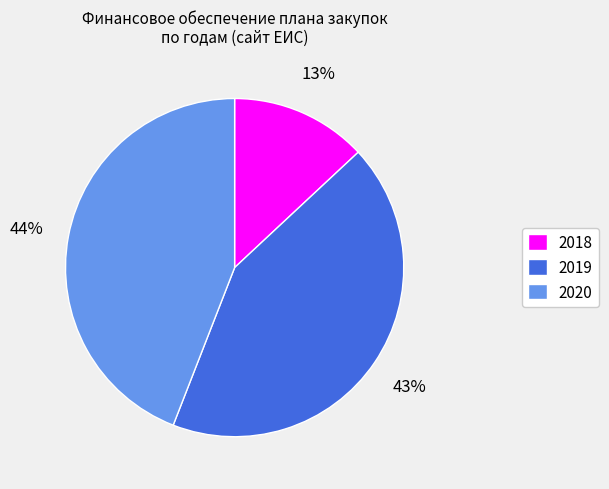

Is the sum of 2019 and 2020 greater than half?

Yes